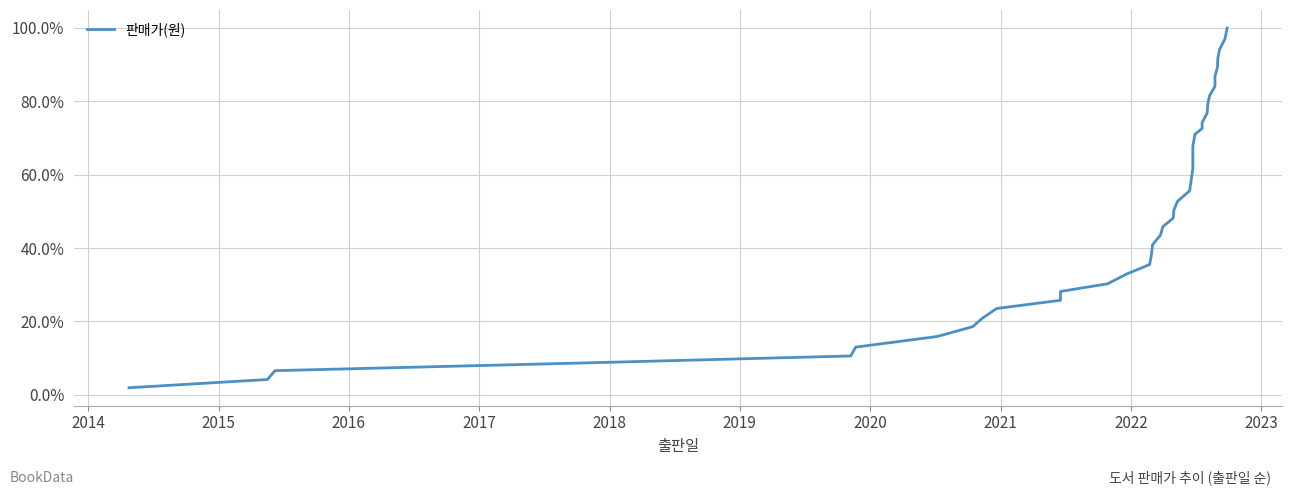

True or false: there are more than 2 points higher than both neighbors.

False